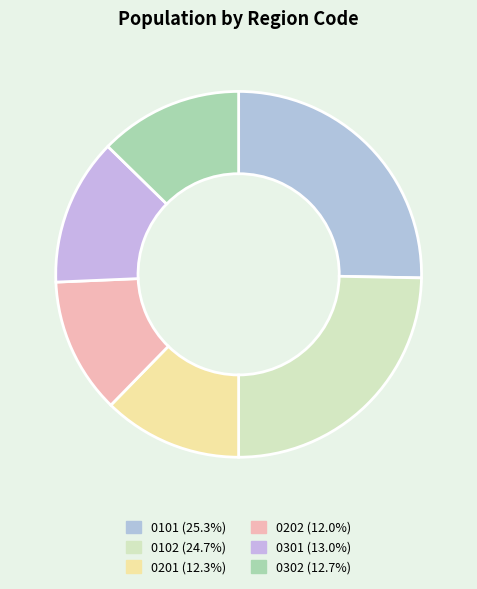

To the nearest percent, what percentage of the pie is 0202?

12%